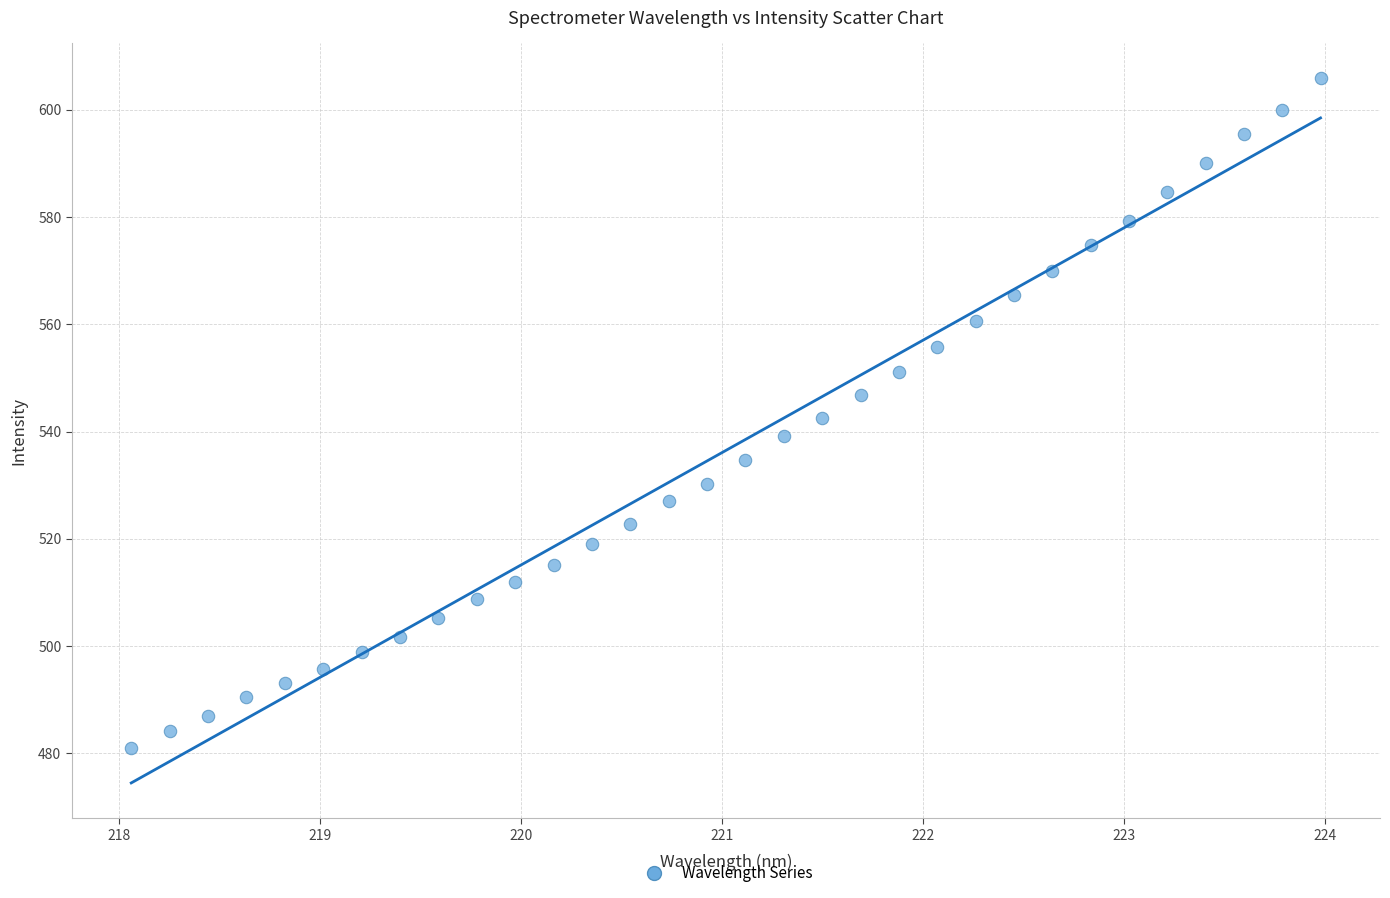

What is the range of Y values (max minus min)?

124.8